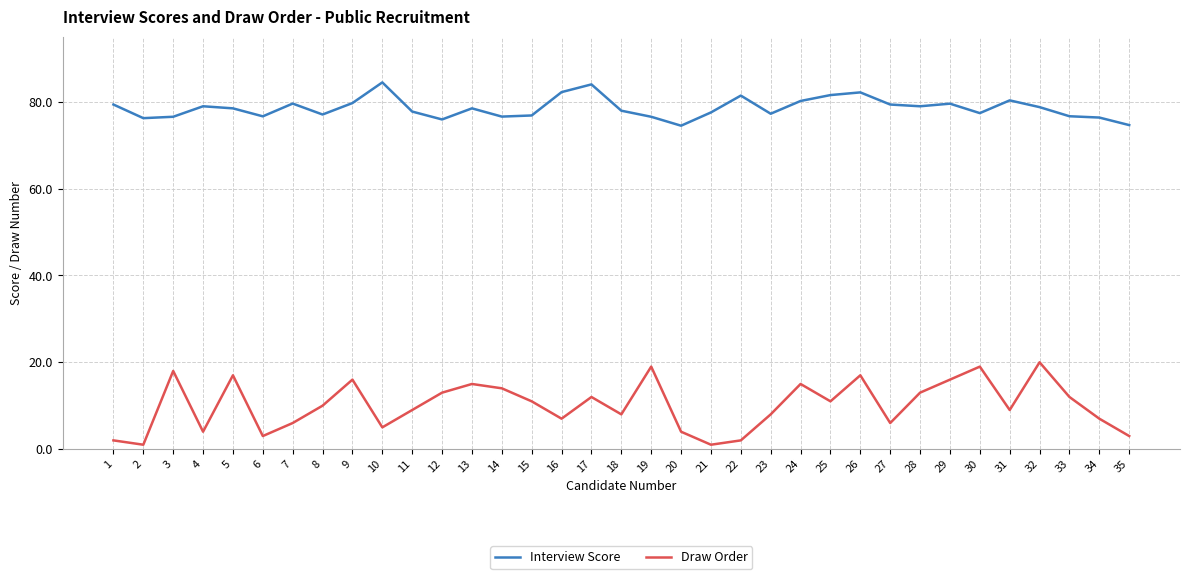

The Interview Score series shows 104.1 at 20. True or false?

False